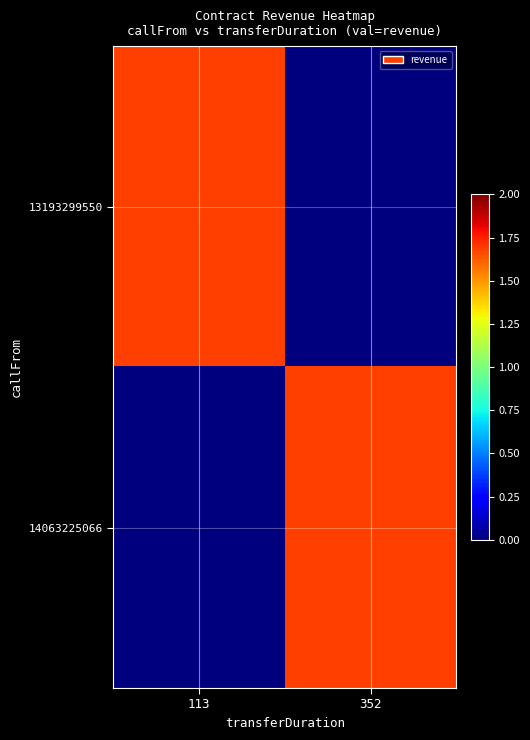

What is the spread (max minus min) of values at 113?

1.7